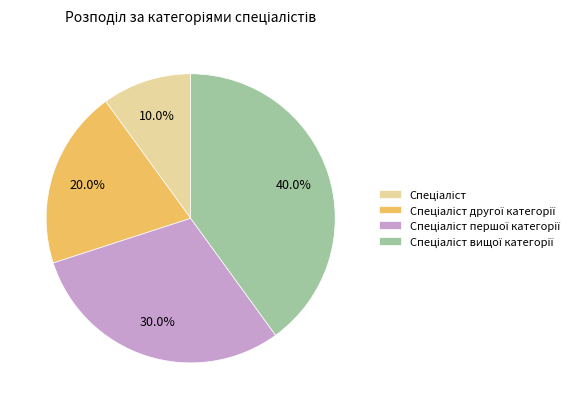

Is there a majority slice in this chart?

No